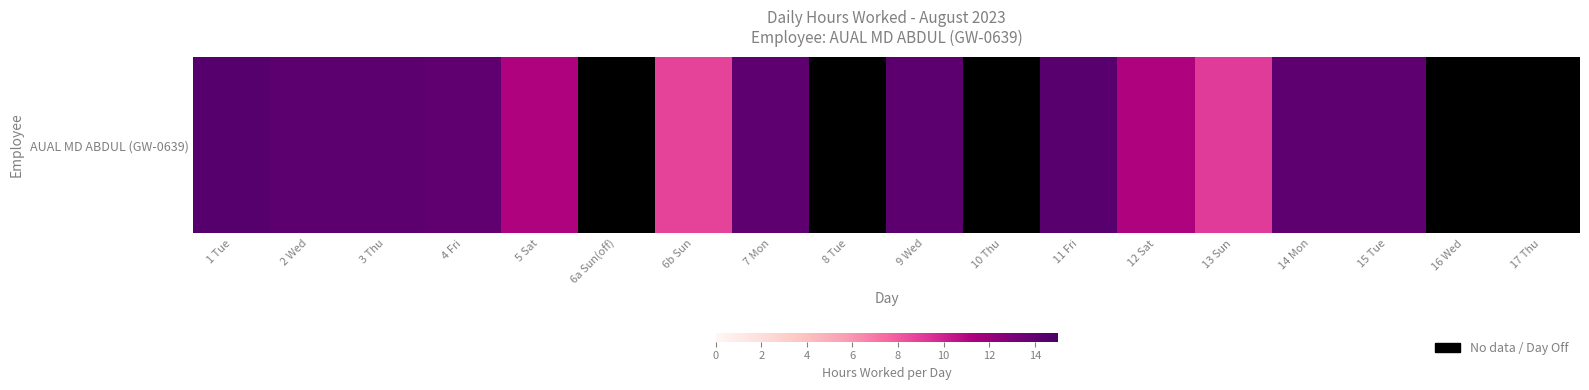

Which label corresponds to the largest value in the chart?

1 Tue